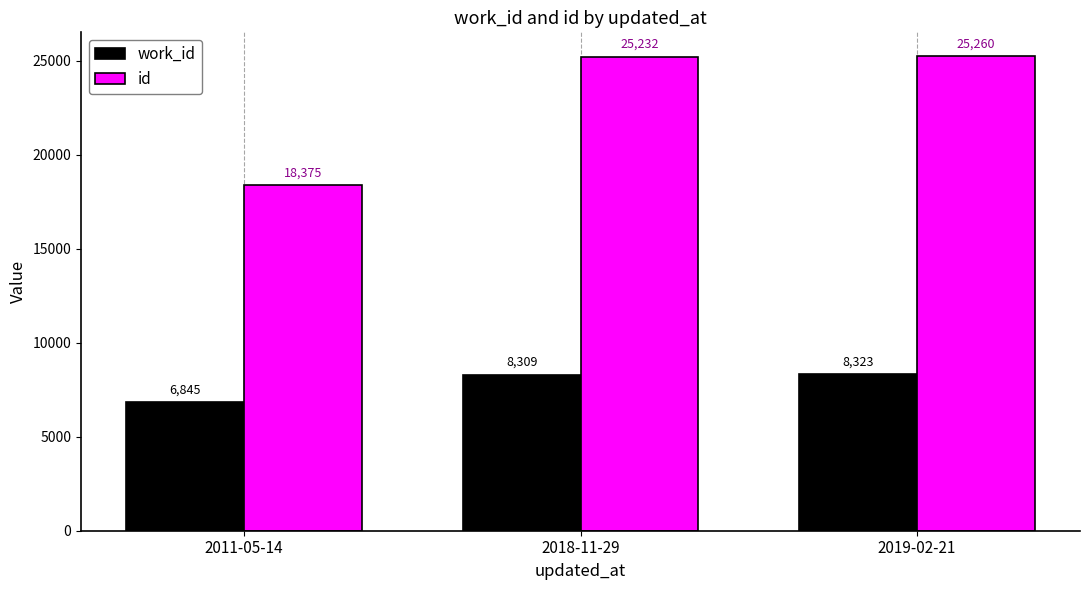

How many bars are there in total?

6